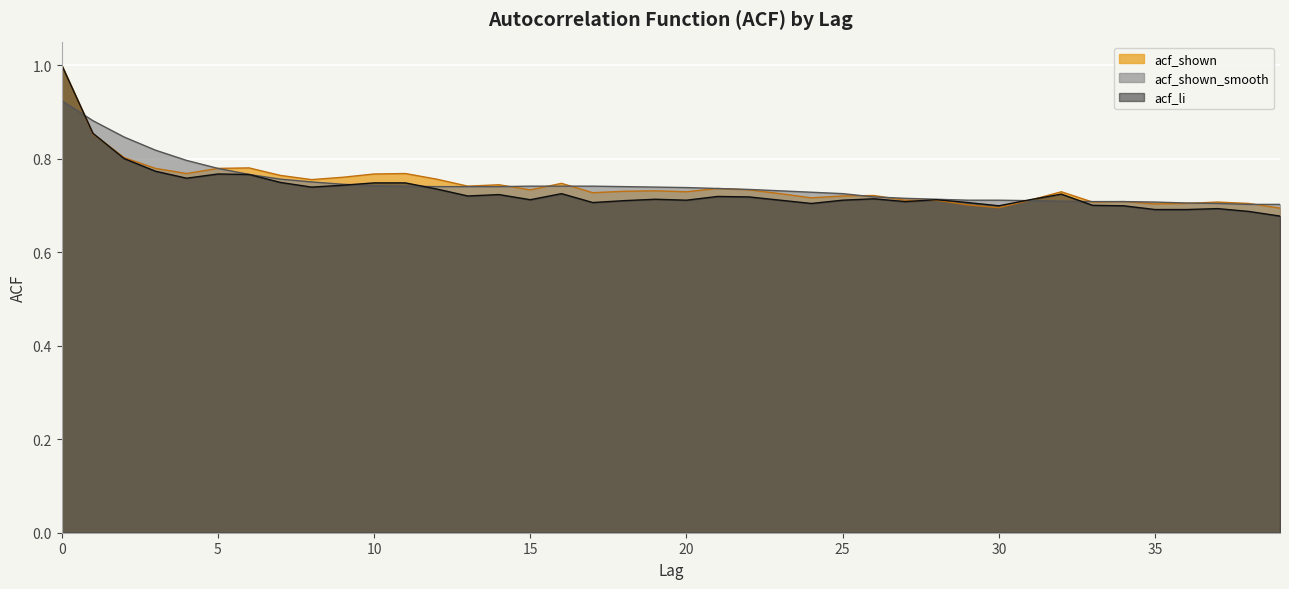

At how many categories does at least one series exceed 0?

40